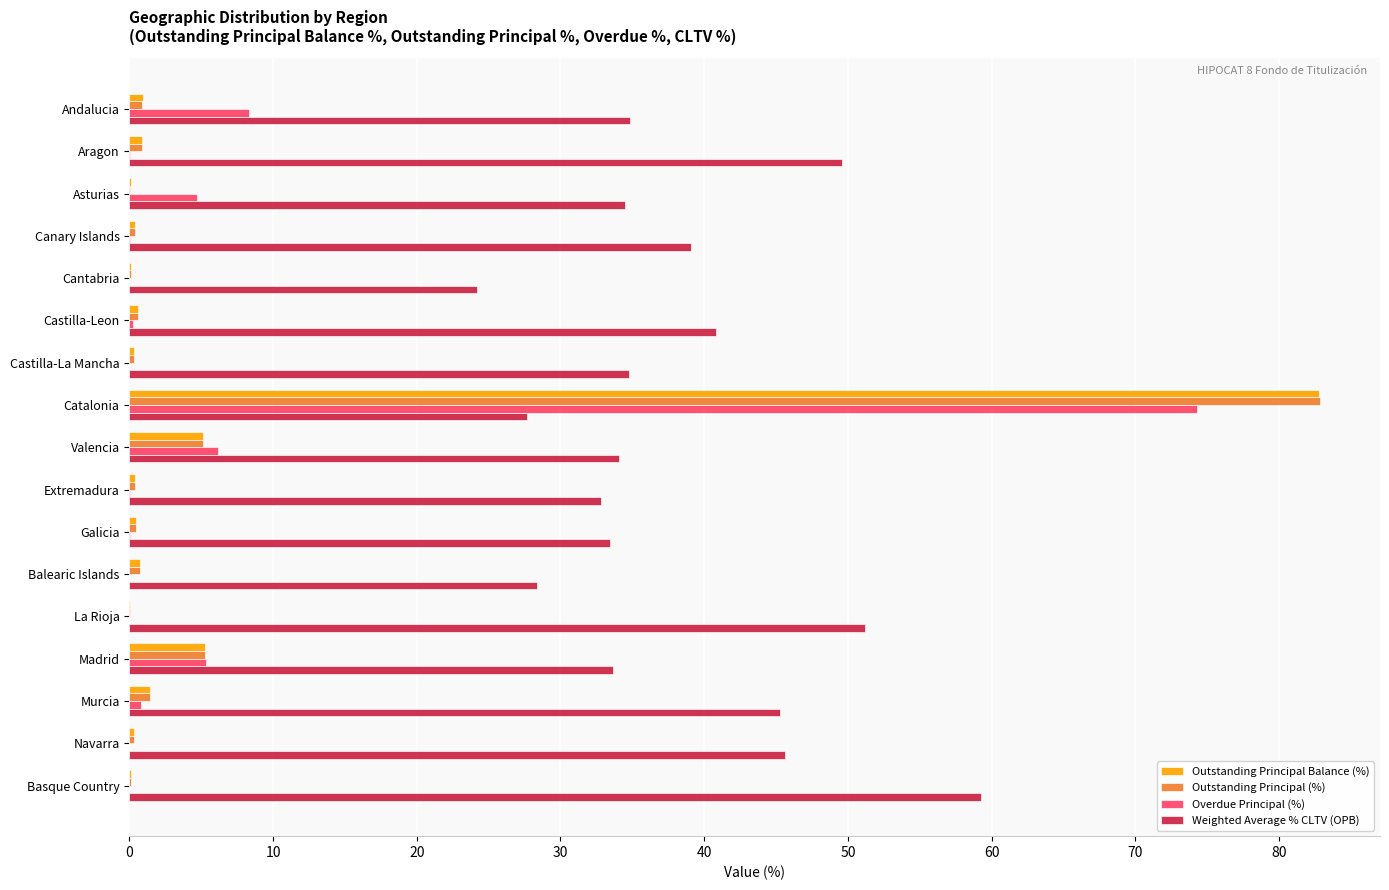

Which series has the largest range (max minus min)?

Outstanding Principal (%)